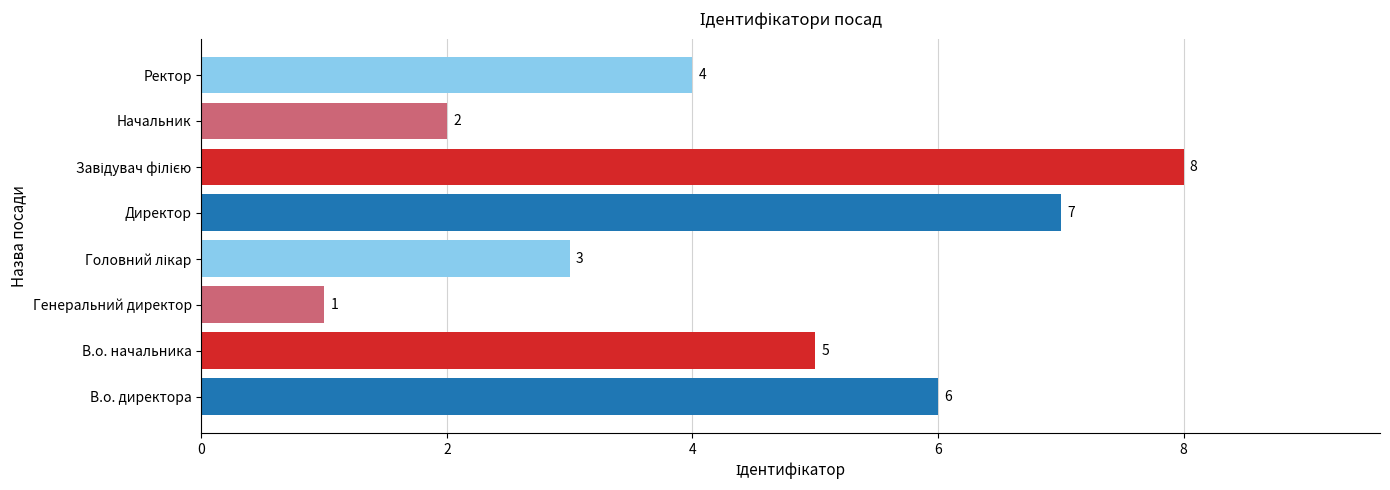

Count the values in the range 3 to 7.

5